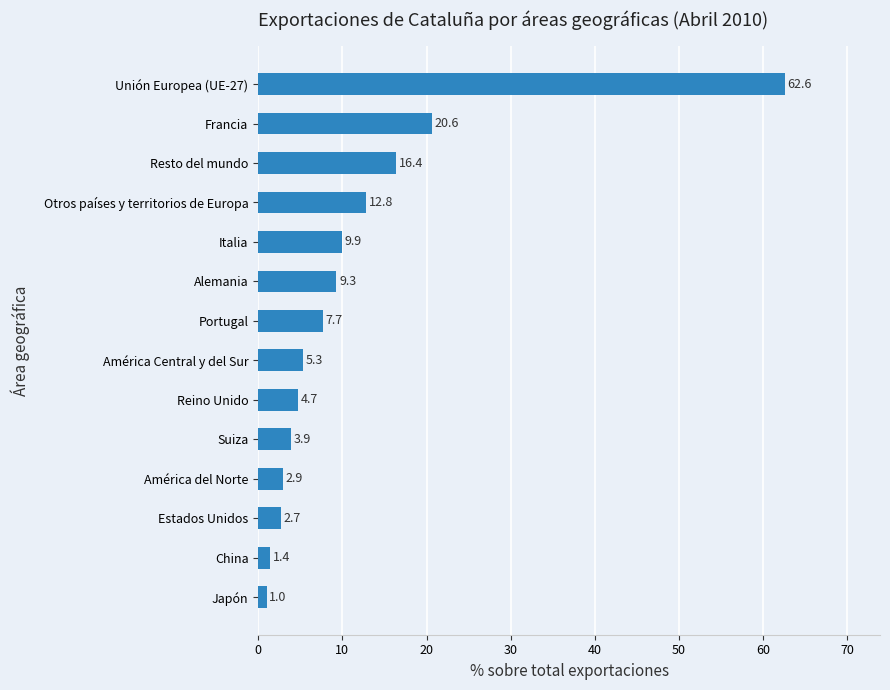

Between América Central y del Sur and China, which is larger?

América Central y del Sur